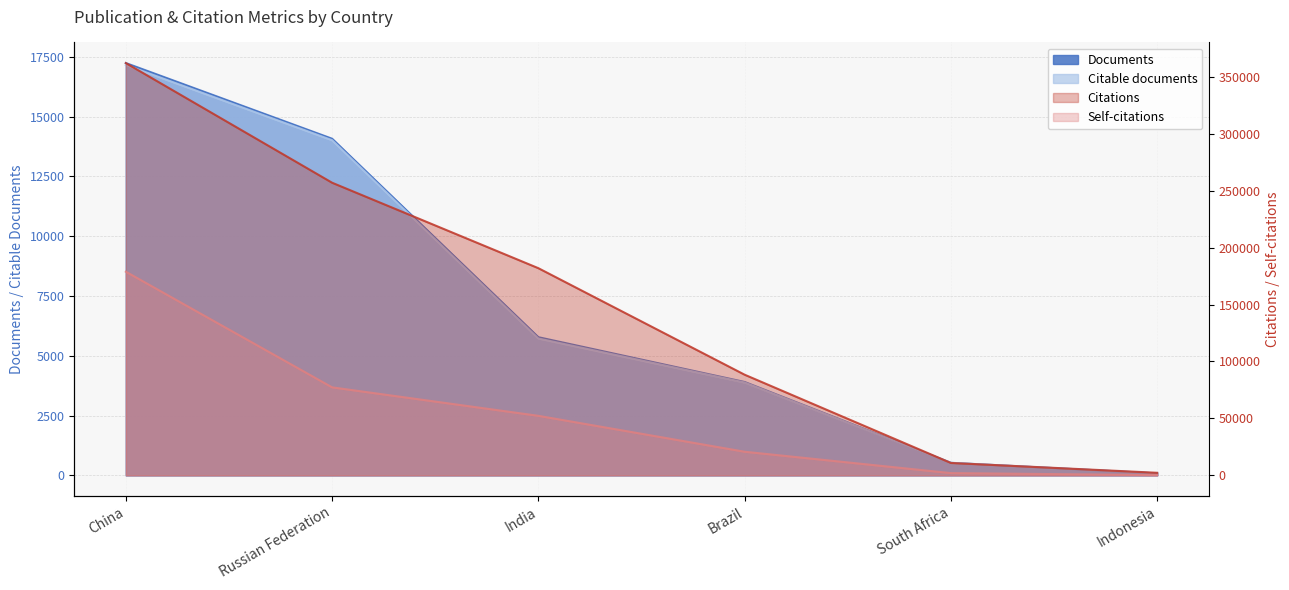

What is the difference between the highest and lowest values at China?

344893